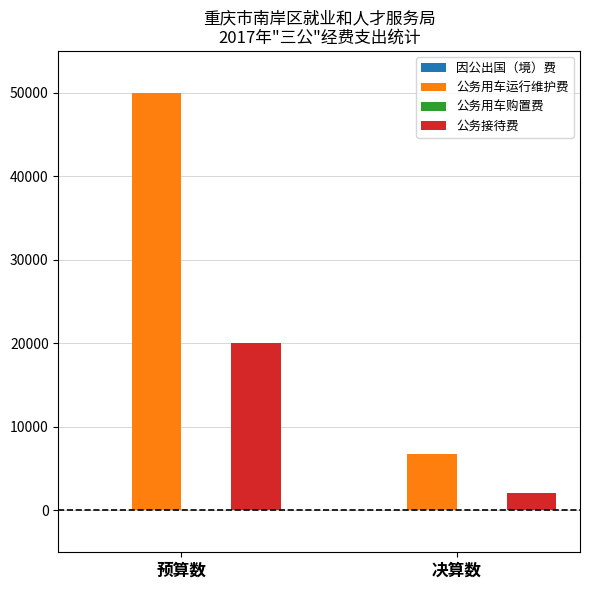

Are the bars horizontal?

No